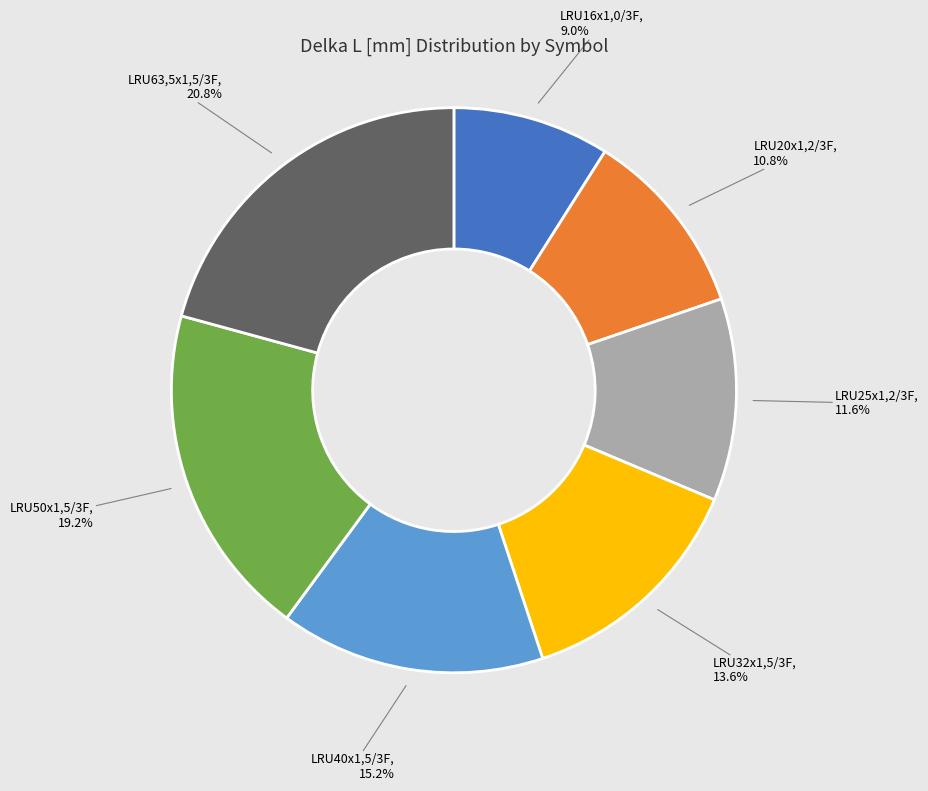

Rank the categories by value from lowest to highest.

LRU16x1,0/3F, LRU20x1,2/3F, LRU25x1,2/3F, LRU32x1,5/3F, LRU40x1,5/3F, LRU50x1,5/3F, LRU63,5x1,5/3F